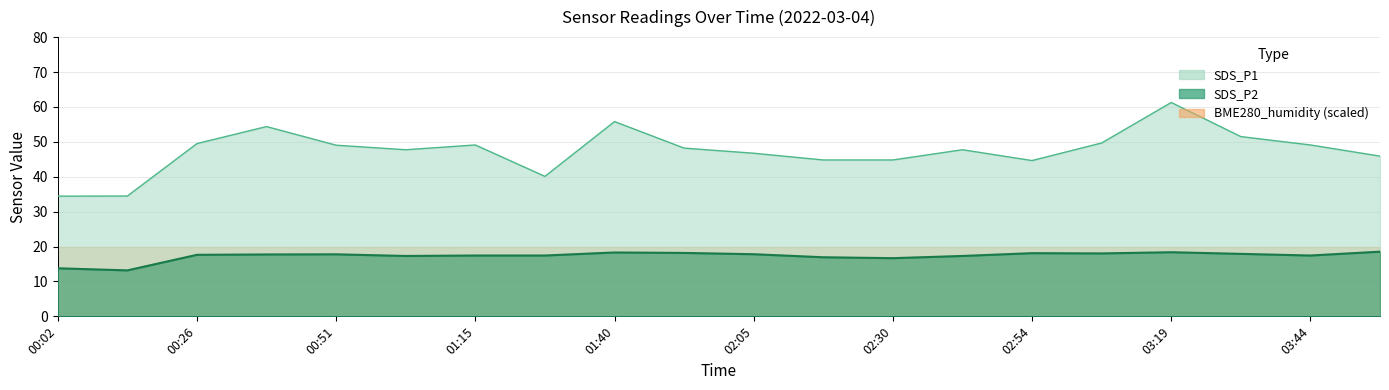

What is the highest value of the SDS_P2 series?

18.5